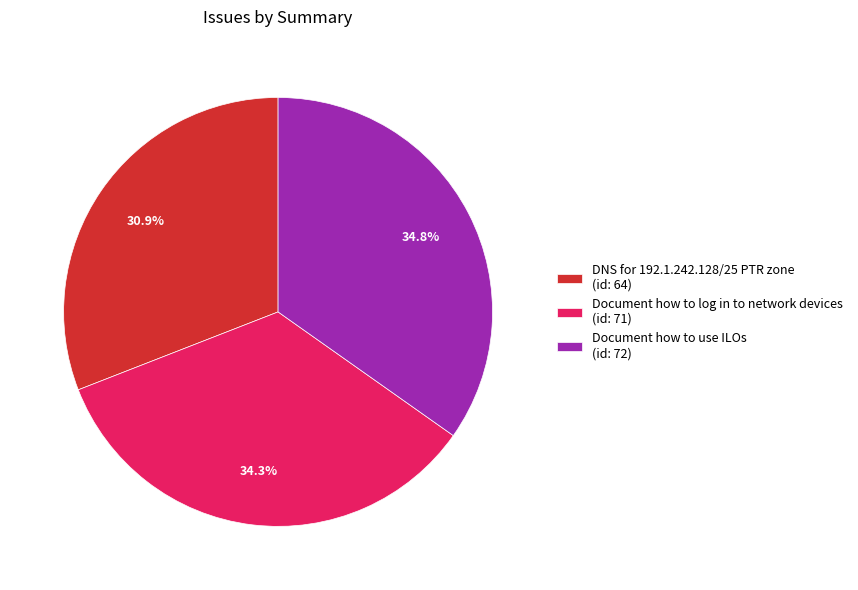

What percentage is the Document how to use ILOs slice, to the nearest percent?

35%